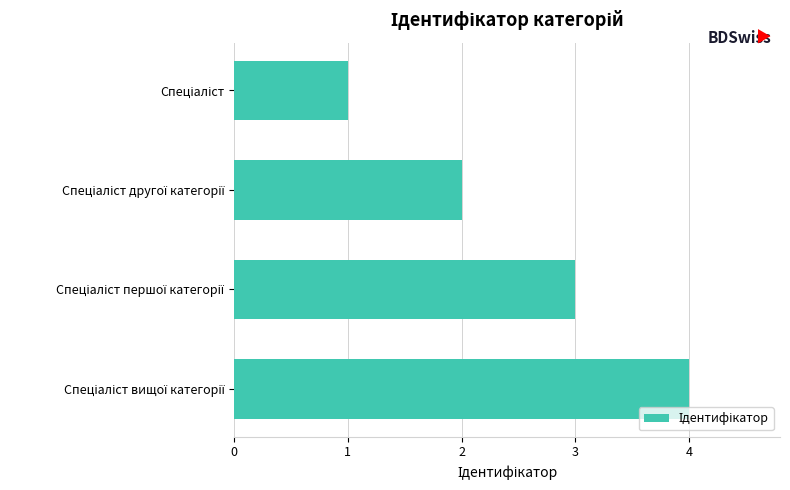

What is the sum of all values?

10